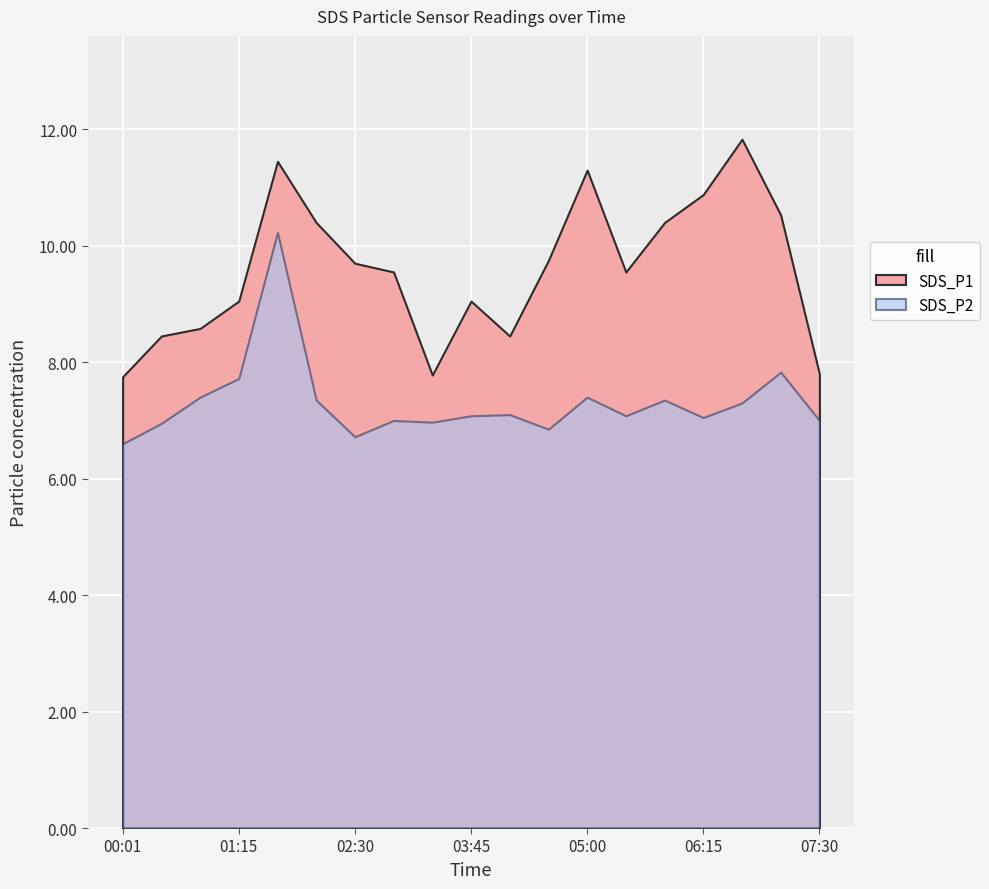

How many values in the SDS_P1 series exceed 9?

13